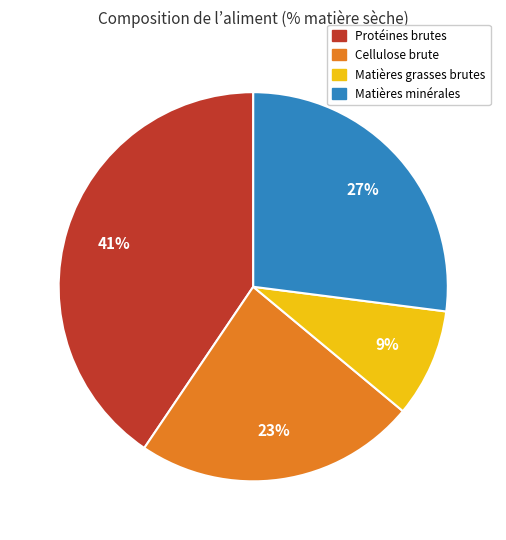

How many slices are in this pie chart?

4